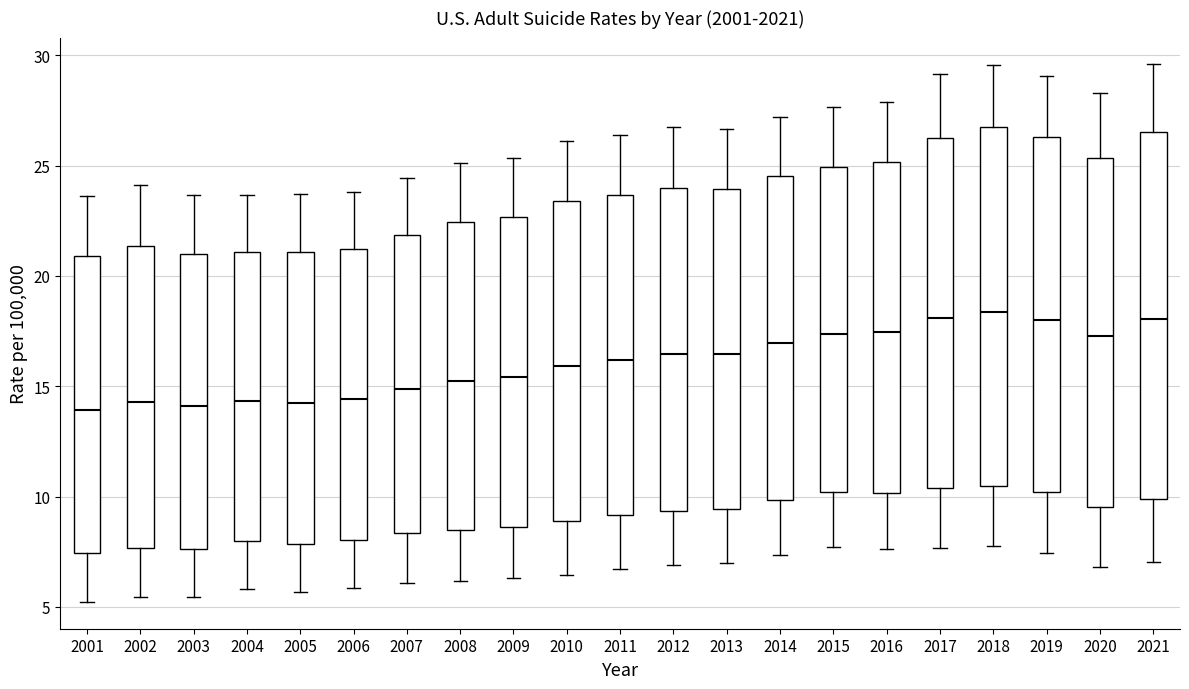

Reading left to right, read every box against the y-axis: the position of its median line, the range the box covers, and the ends of its whiskers. The values are not printed on the chart, so give them approximately, as read against the axis.

2001: median 14.0, box 7.5 to 21.0, whiskers 5.0 to 23.5
2002: median 14.5, box 7.5 to 21.5, whiskers 5.5 to 24.0
2003: median 14.0, box 7.5 to 21.0, whiskers 5.5 to 23.5
2004: median 14.5, box 8.0 to 21.0, whiskers 6.0 to 23.5
2005: median 14.5, box 8.0 to 21.0, whiskers 5.5 to 23.5
2006: median 14.5, box 8.0 to 21.0, whiskers 6.0 to 24.0
2007: median 15.0, box 8.5 to 22.0, whiskers 6.0 to 24.5
2008: median 15.5, box 8.5 to 22.5, whiskers 6.0 to 25.0
2009: median 15.5, box 8.5 to 22.5, whiskers 6.5 to 25.5
2010: median 16.0, box 9.0 to 23.5, whiskers 6.5 to 26.0
2011: median 16.0, box 9.0 to 23.5, whiskers 6.5 to 26.5
2012: median 16.5, box 9.5 to 24.0, whiskers 7.0 to 27.0
2013: median 16.5, box 9.5 to 24.0, whiskers 7.0 to 26.5
2014: median 17.0, box 10.0 to 24.5, whiskers 7.5 to 27.0
2015: median 17.5, box 10.0 to 25.0, whiskers 7.5 to 27.5
2016: median 17.5, box 10.0 to 25.0, whiskers 7.5 to 28.0
2017: median 18.0, box 10.5 to 26.5, whiskers 7.5 to 29.0
2018: median 18.5, box 10.5 to 26.5, whiskers 7.5 to 29.5
2019: median 18.0, box 10.0 to 26.5, whiskers 7.5 to 29.0
2020: median 17.5, box 9.5 to 25.5, whiskers 7.0 to 28.5
2021: median 18.0, box 10.0 to 26.5, whiskers 7.0 to 29.5